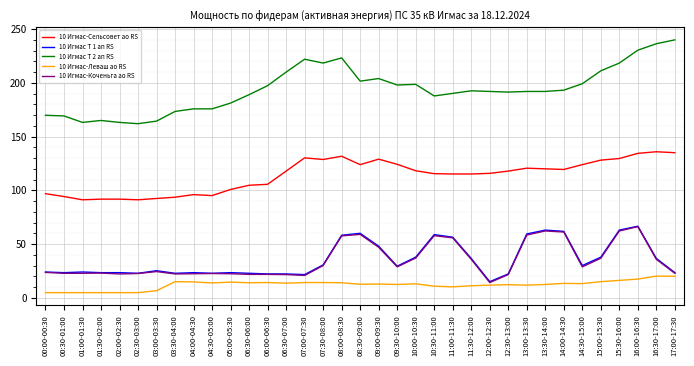

What is the spread (max minus min) of values at 06:30-07:00?

196.4